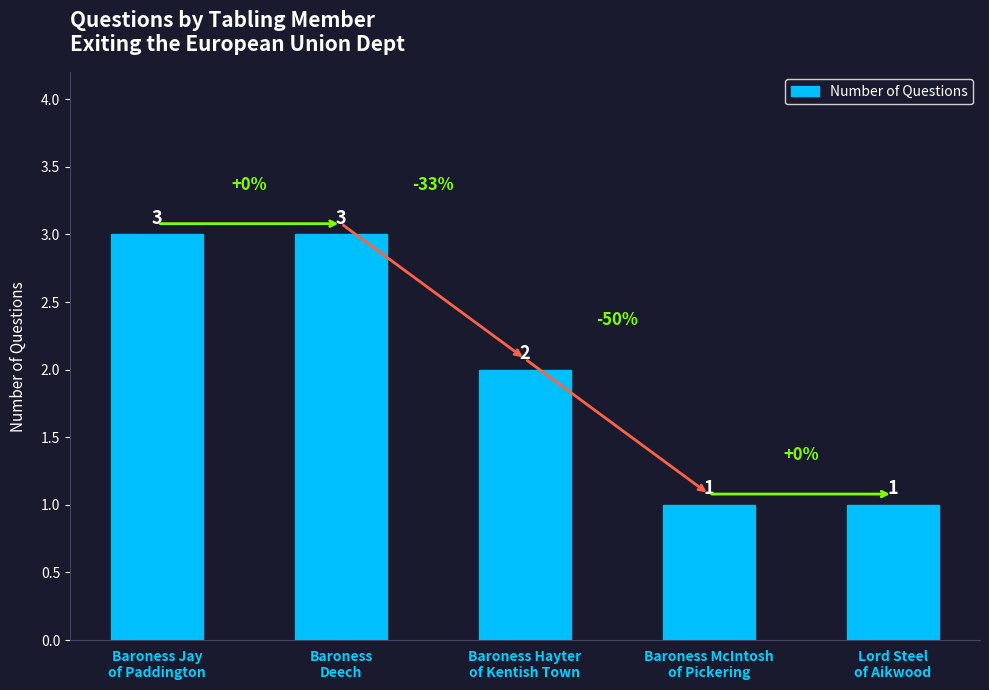

What is the label of the 4th bar from the right?

Baroness
Deech